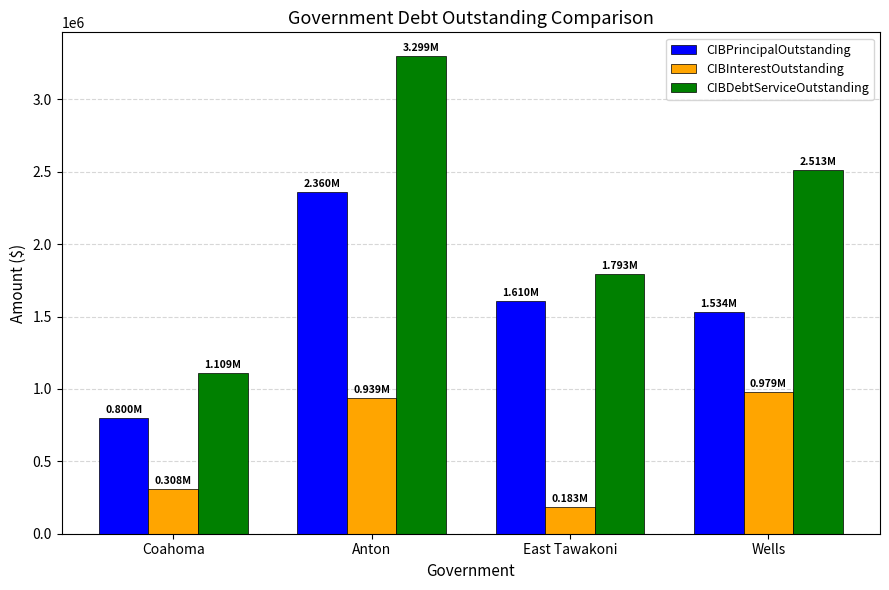

How many bars are there in total?

12